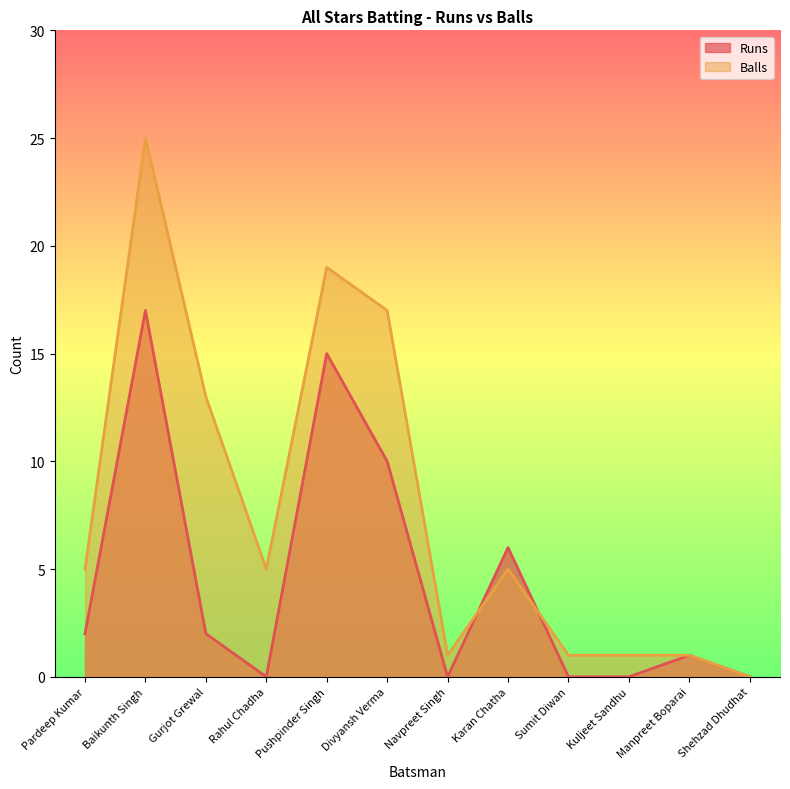

List the labels in order of Runs value, smallest first.

Rahul Chadha, Navpreet Singh, Sumit Diwan, Kuljeet Sandhu, Shehzad Dhudhat, Manpreet Boparai, Pardeep Kumar, Gurjot Grewal, Karan Chatha, Divyansh Verma, Pushpinder Singh, Baikunth Singh